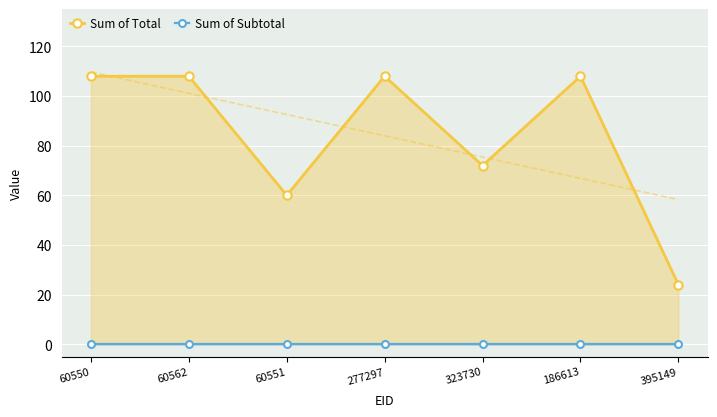

Is it true that Sum of Subtotal equals 0 at 277297?

True